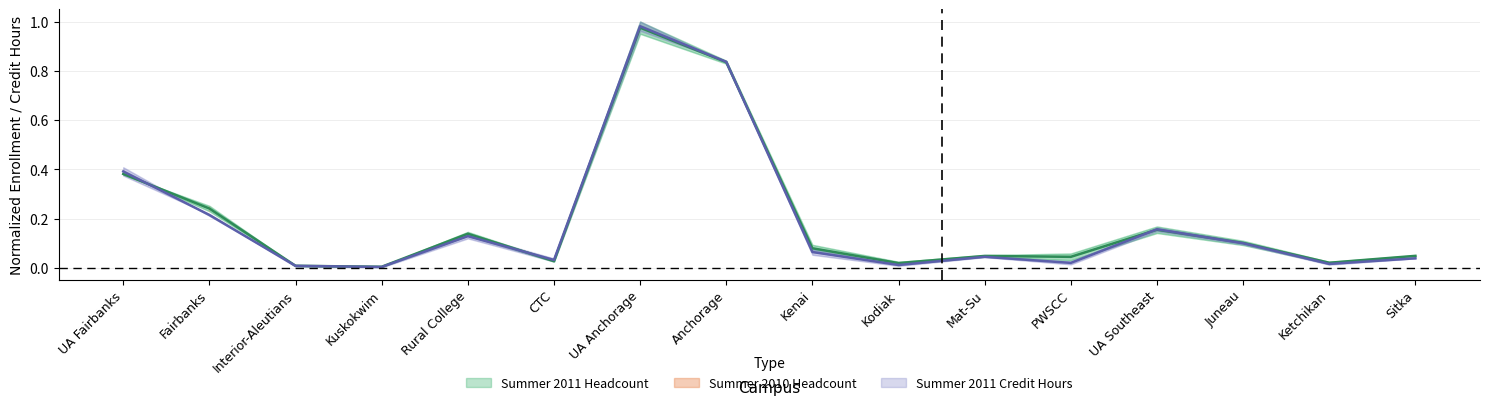

List the labels in order of Summer 2010 Headcount value, largest first.

UA Anchorage, Anchorage, UA Fairbanks, Fairbanks, UA Southeast, Rural College, Juneau, Kenai, Mat-Su, Sitka, CTC, PWSCC, Ketchikan, Kodiak, Interior-Aleutians, Kuskokwim